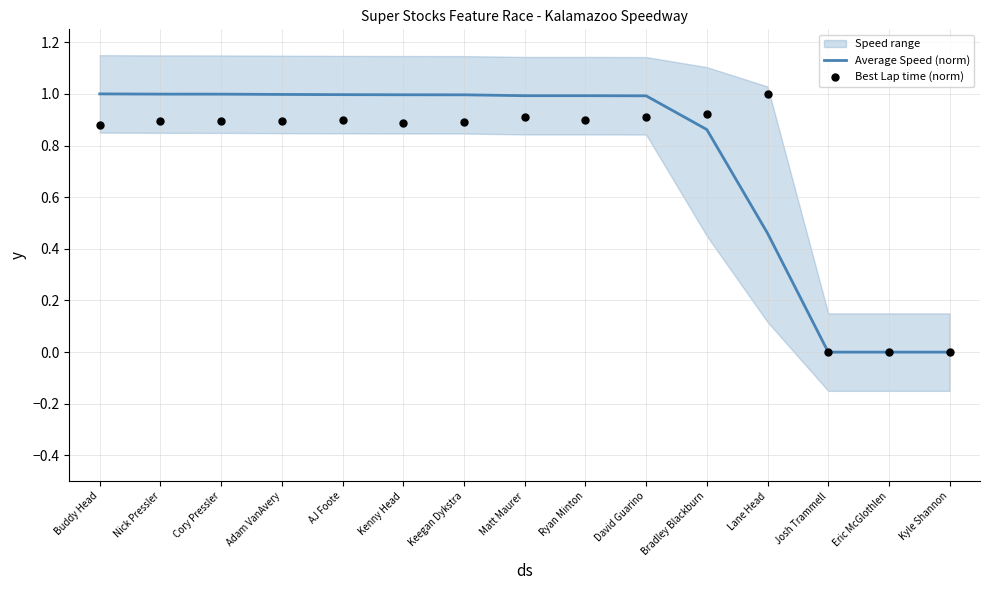

Is the value of Best Lap time (norm) at Cory Pressler greater than the value of Average Speed (norm) at Buddy Head?

No